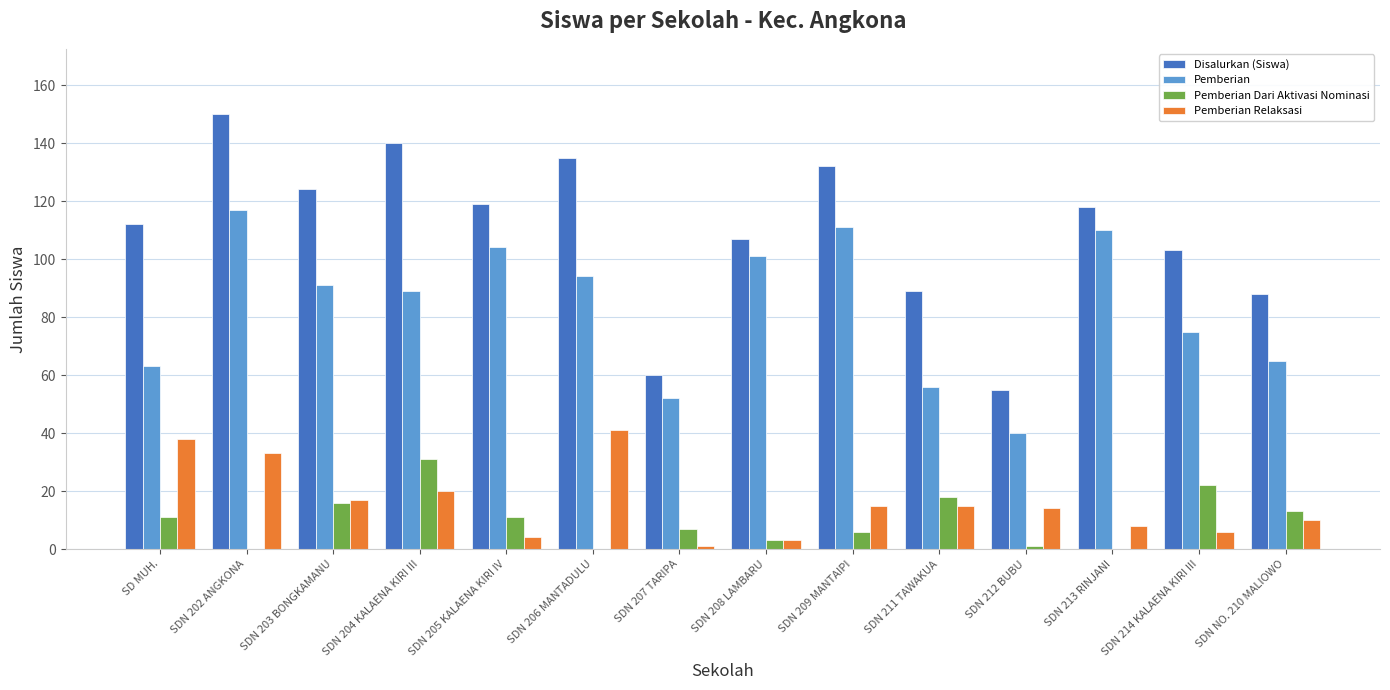

What are all the series names shown in the legend?

Disalurkan (Siswa), Pemberian, Pemberian Dari Aktivasi Nominasi, Pemberian Relaksasi